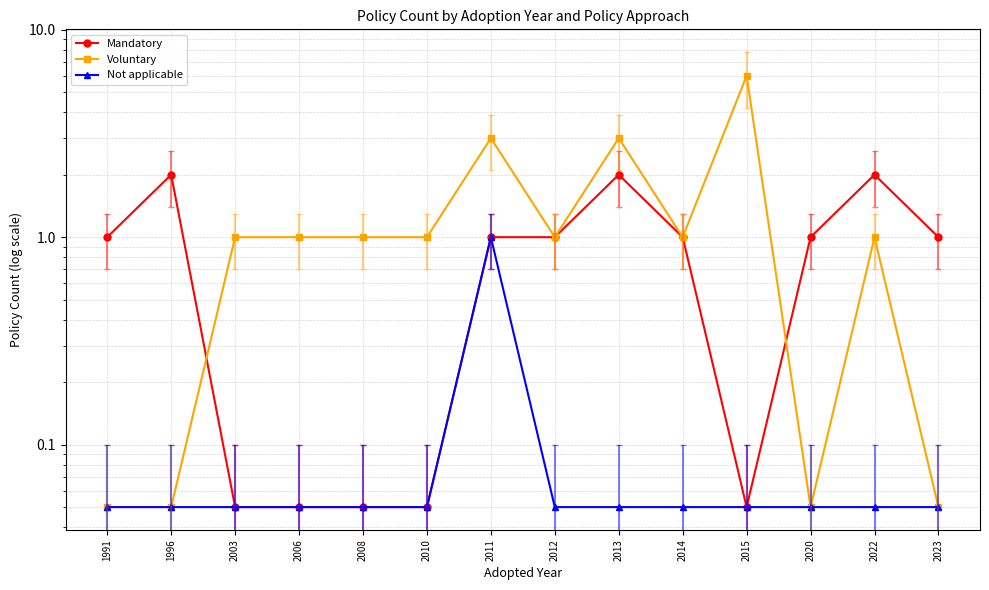

Reading left to right, list all the values displayed in this chart.

Mandatory: 1991=1.0	1996=2.0	2003=0.1	2006=0.1	2008=0.1	2010=0.1	2011=1.0	2012=1.0	2013=2.0	2014=1.0	2015=0.1	2020=1.0	2022=2.0	2023=1.0
Voluntary: 1991=0.1	1996=0.1	2003=1.0	2006=1.0	2008=1.0	2010=1.0	2011=3.0	2012=1.0	2013=3.0	2014=1.0	2015=6.0	2020=0.1	2022=1.0	2023=0.1
Not applicable: 1991=0.1	1996=0.1	2003=0.1	2006=0.1	2008=0.1	2010=0.1	2011=1.0	2012=0.1	2013=0.1	2014=0.1	2015=0.1	2020=0.1	2022=0.1	2023=0.1